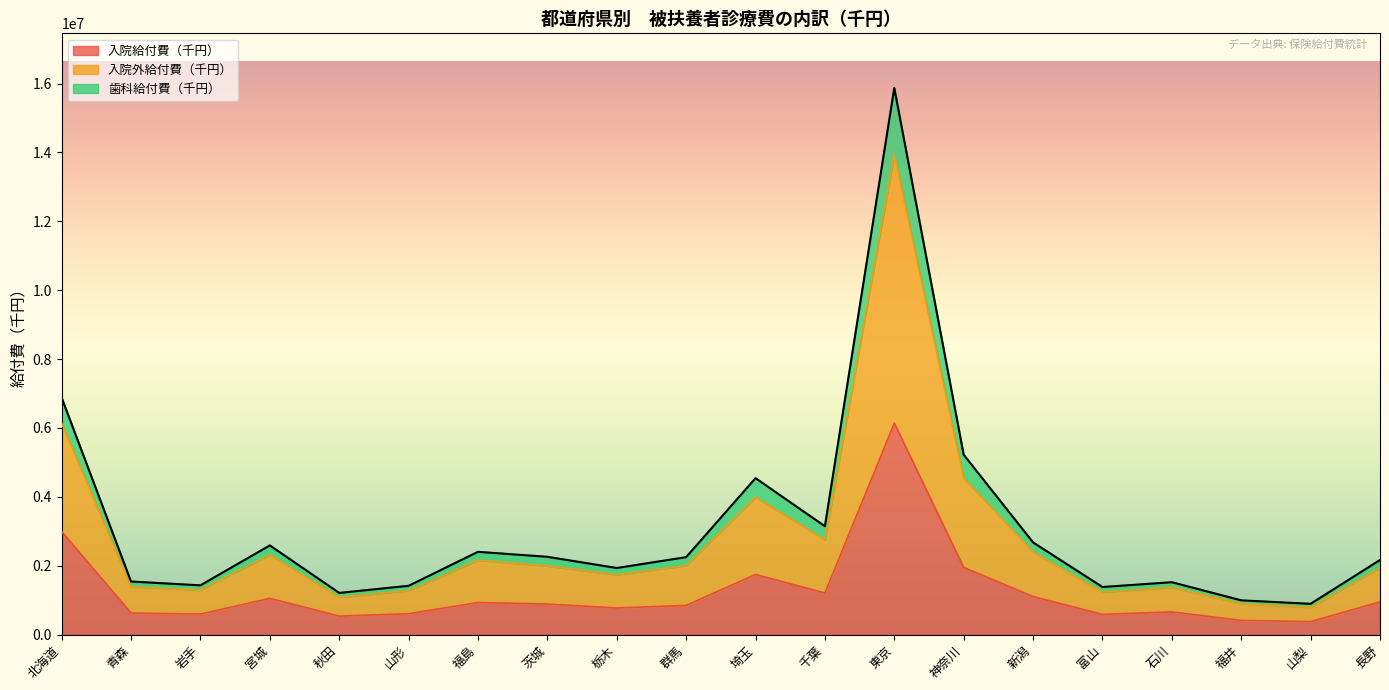

What position from the right is 長野?

1